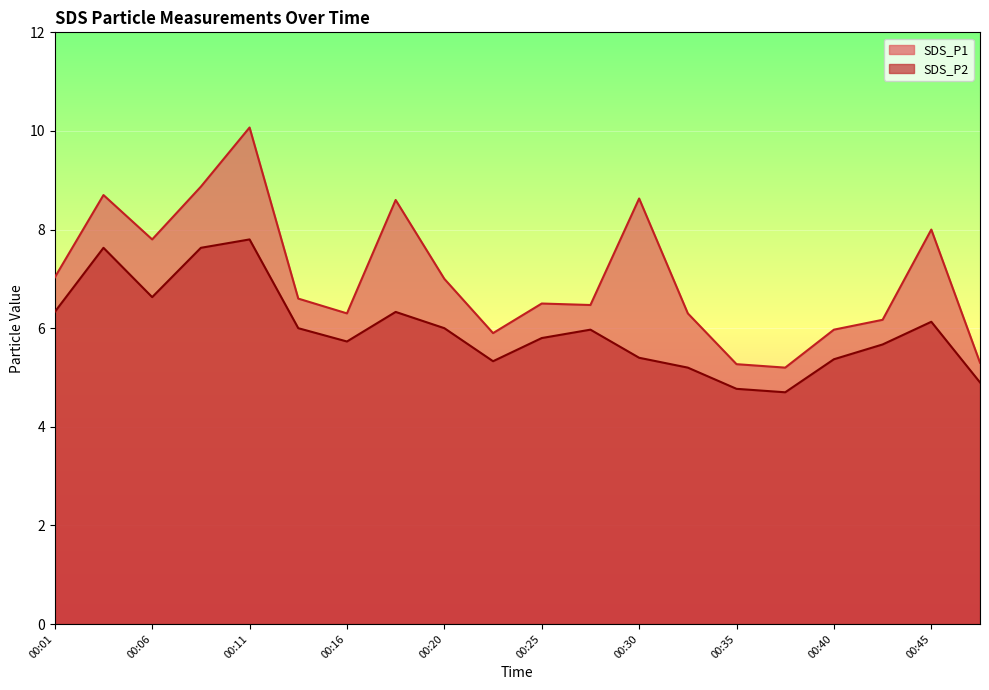

What is the approximate value of SDS_P2 at 00:32?

5.2